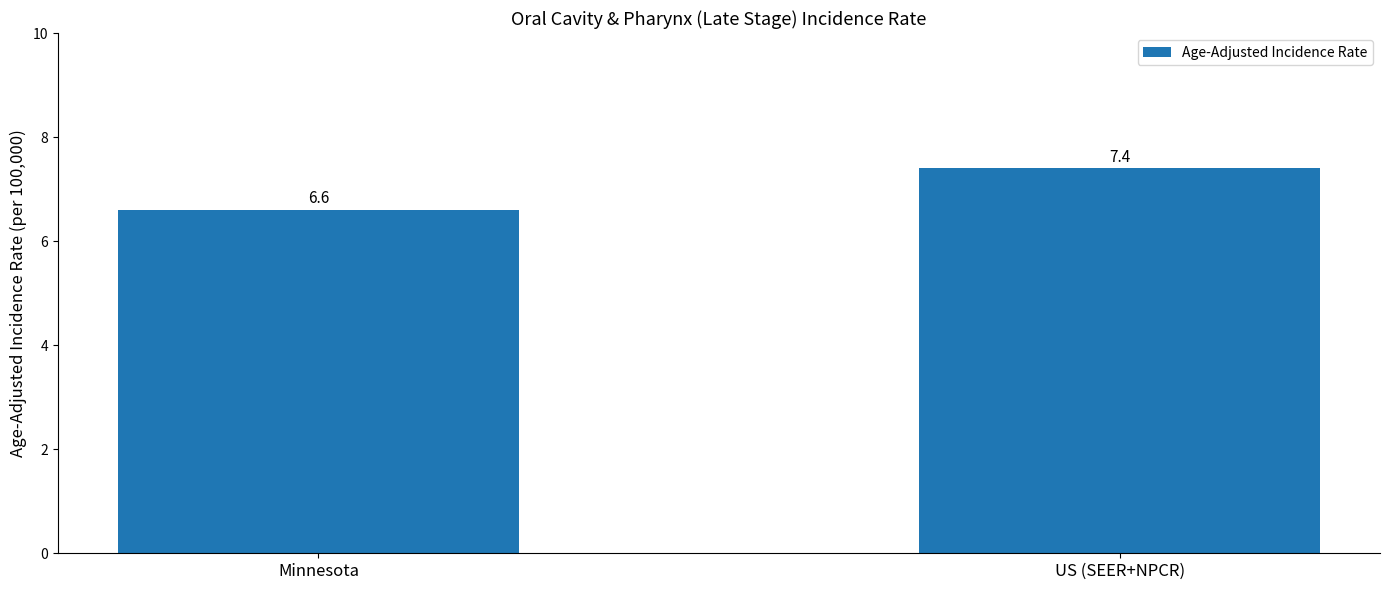

What is the sum of the values at US (SEER+NPCR) and Minnesota?

14.0